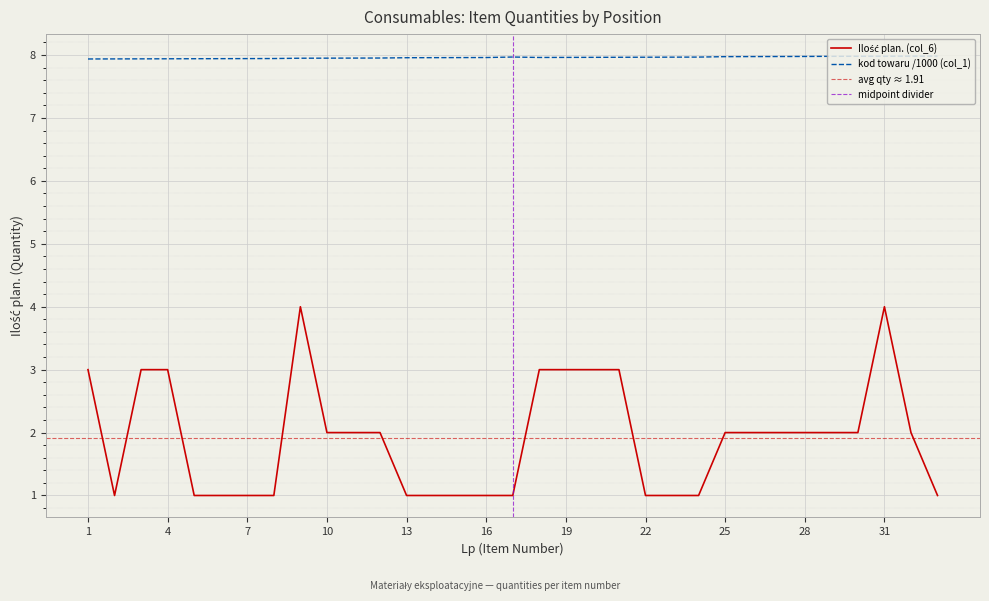

In kod towaru (col_1), how many points are lower than both neighbors (excluding endpoints)?

1